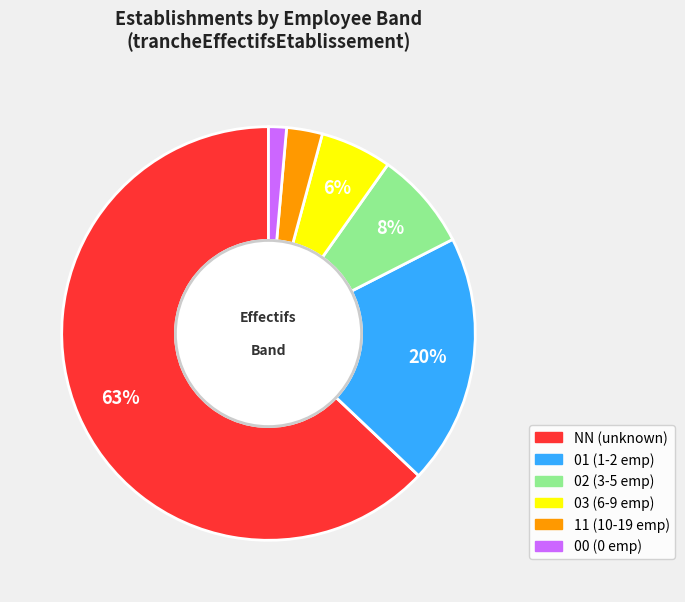

Combined, do 11 and 00 account for over 50%?

No